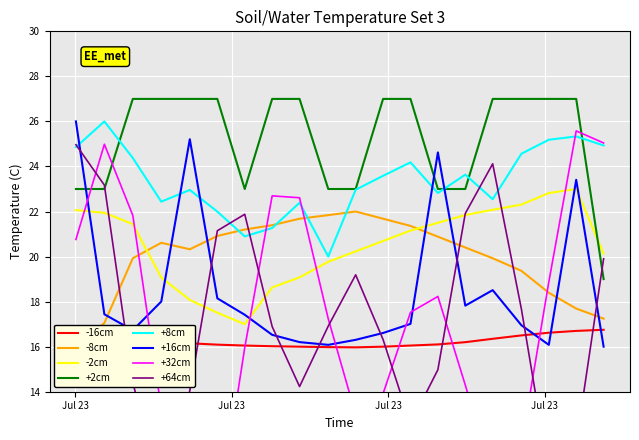

What is the greatest value displayed?

27.0